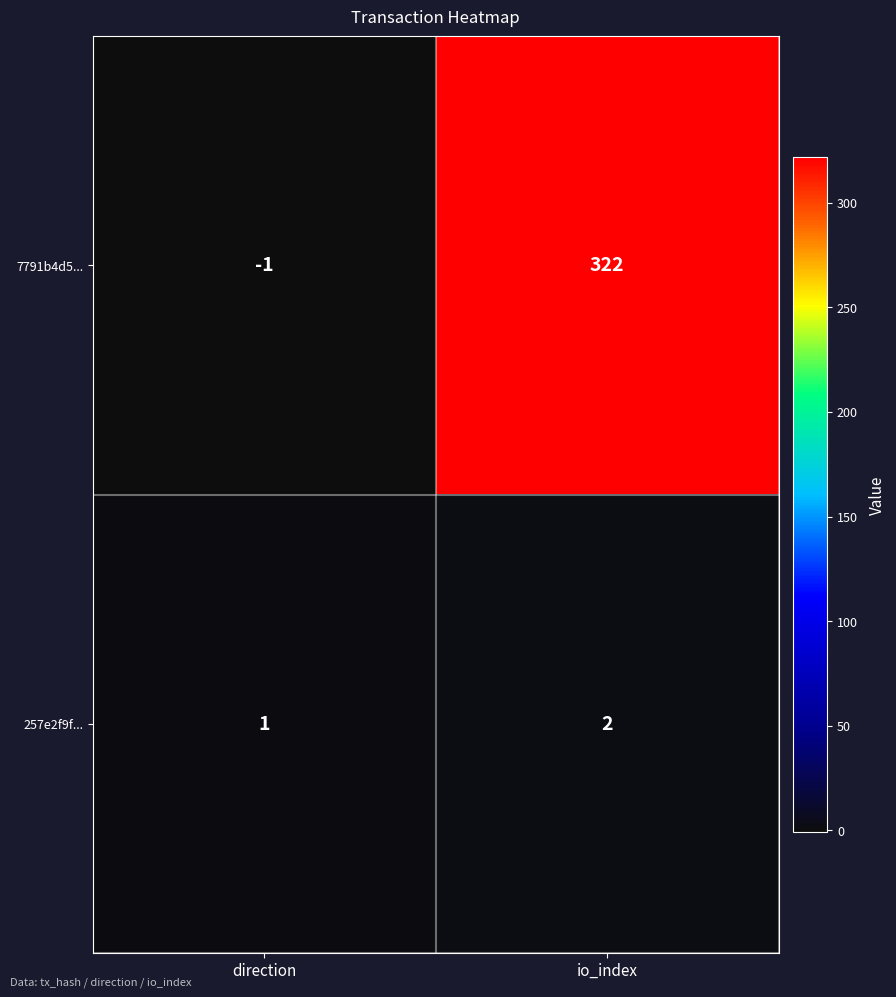

Which series has the largest range (max minus min)?

7791b4d5...